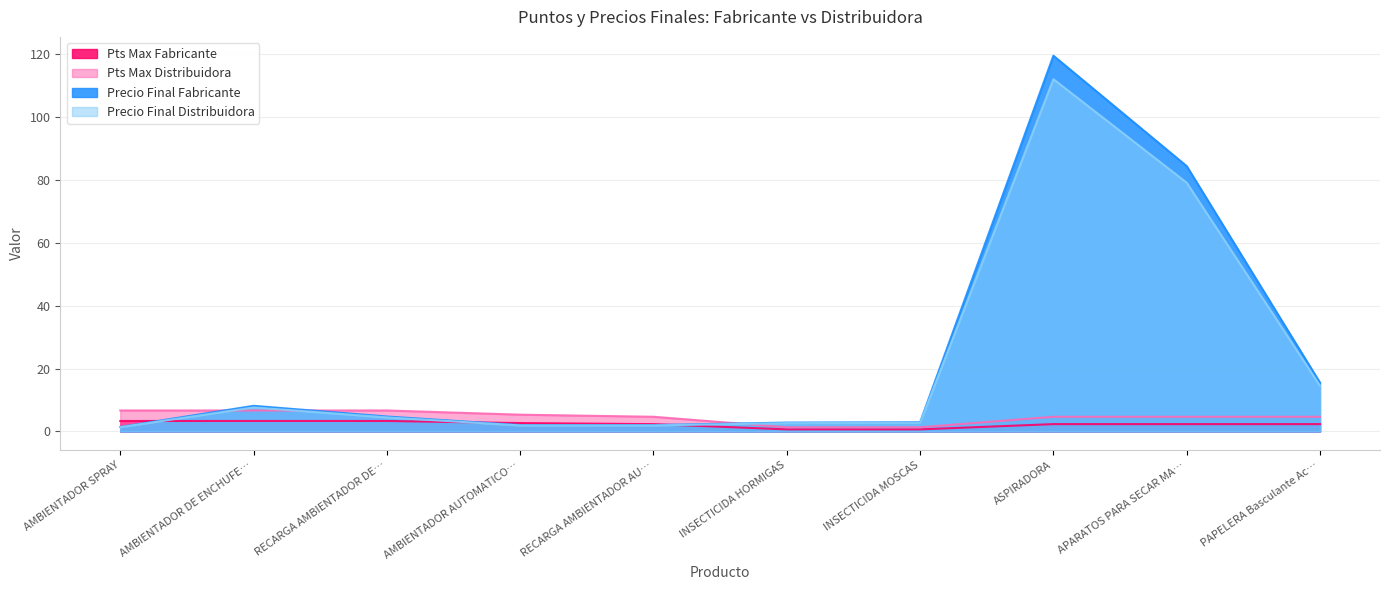

Between which two adjacent categories do Pts Max Distribuidora and Precio Final Fabricante first intersect?

AMBIENTADOR SPRAY and AMBIENTADOR DE ENCHUFE…